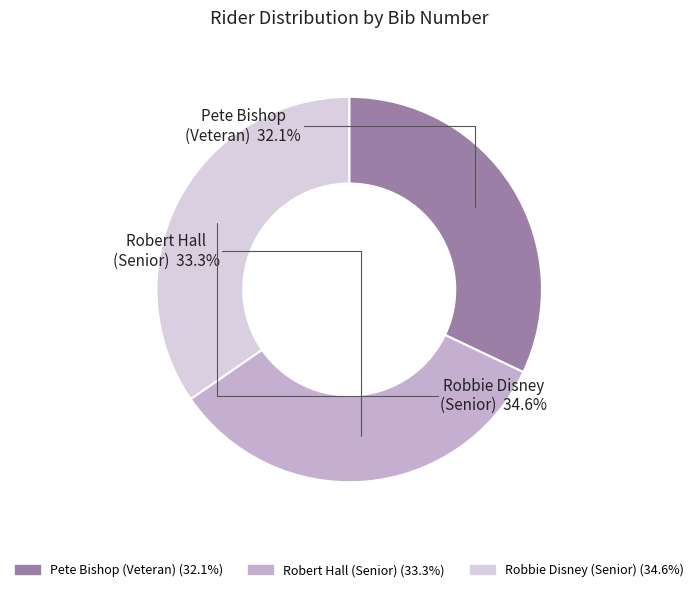

What portion of the pie excludes Robert Hall (Senior)?

66.7%